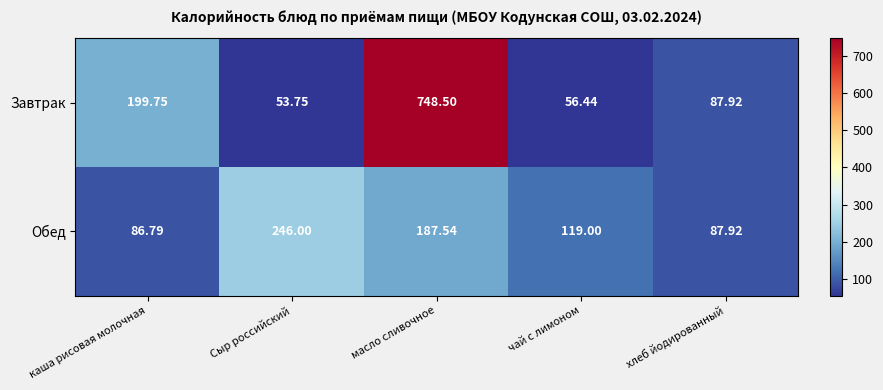

What is the maximum value shown in the chart?

748.5